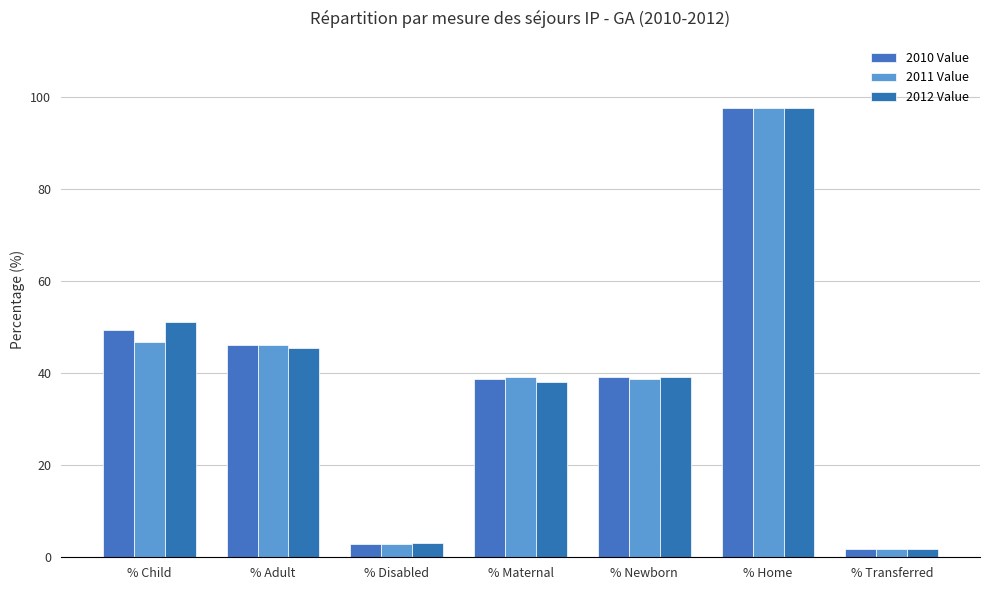

What is the sum of the 2010 Value values at % Maternal and % Disabled?

41.7